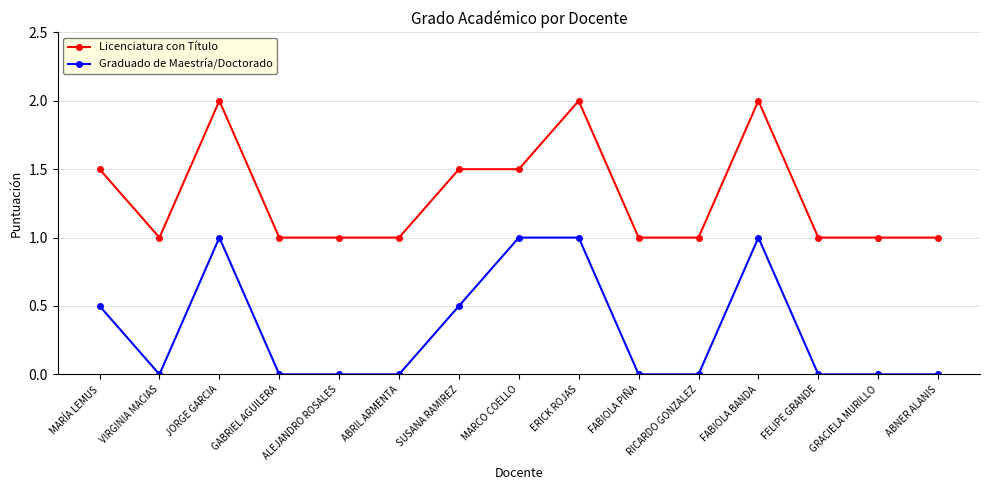

Read the Licenciatura con Título value at FABIOLA BANDA.

2.0